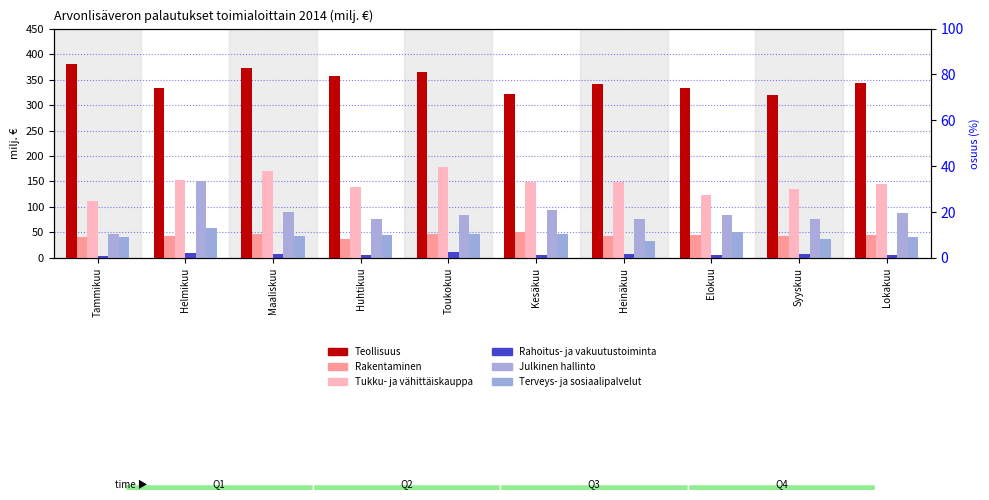

What is the total value across all series at Kesäkuu?

666.7